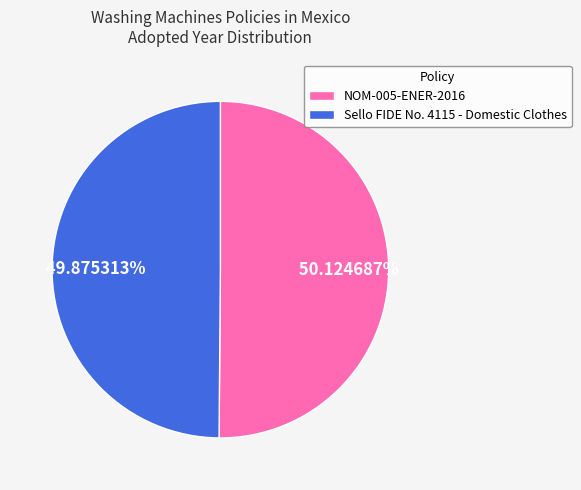

Combined, do NOM-005-ENER-2016 and Sello FIDE No. 4115 - Domestic Clothes account for over 50%?

Yes